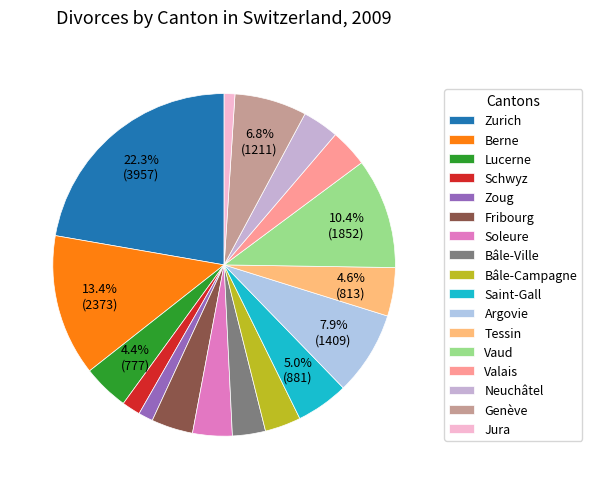

What is the largest slice in the pie chart?

Zurich